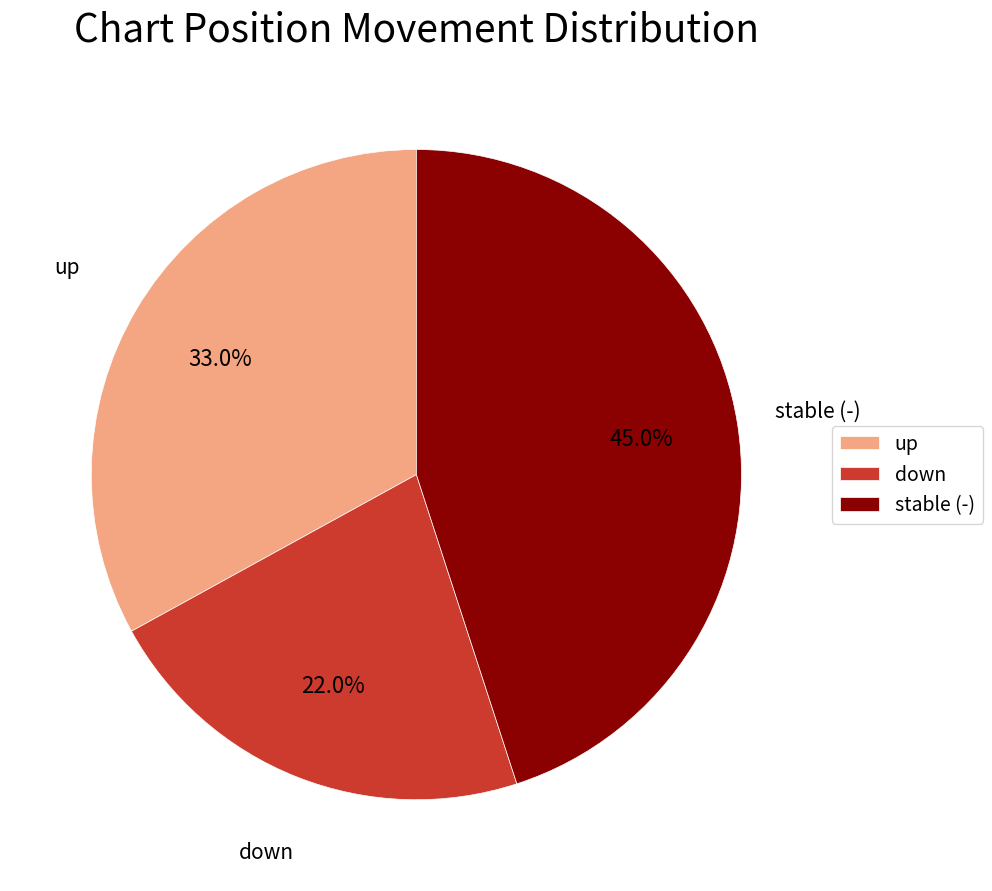

Which category has the biggest portion of the pie?

stable (-)